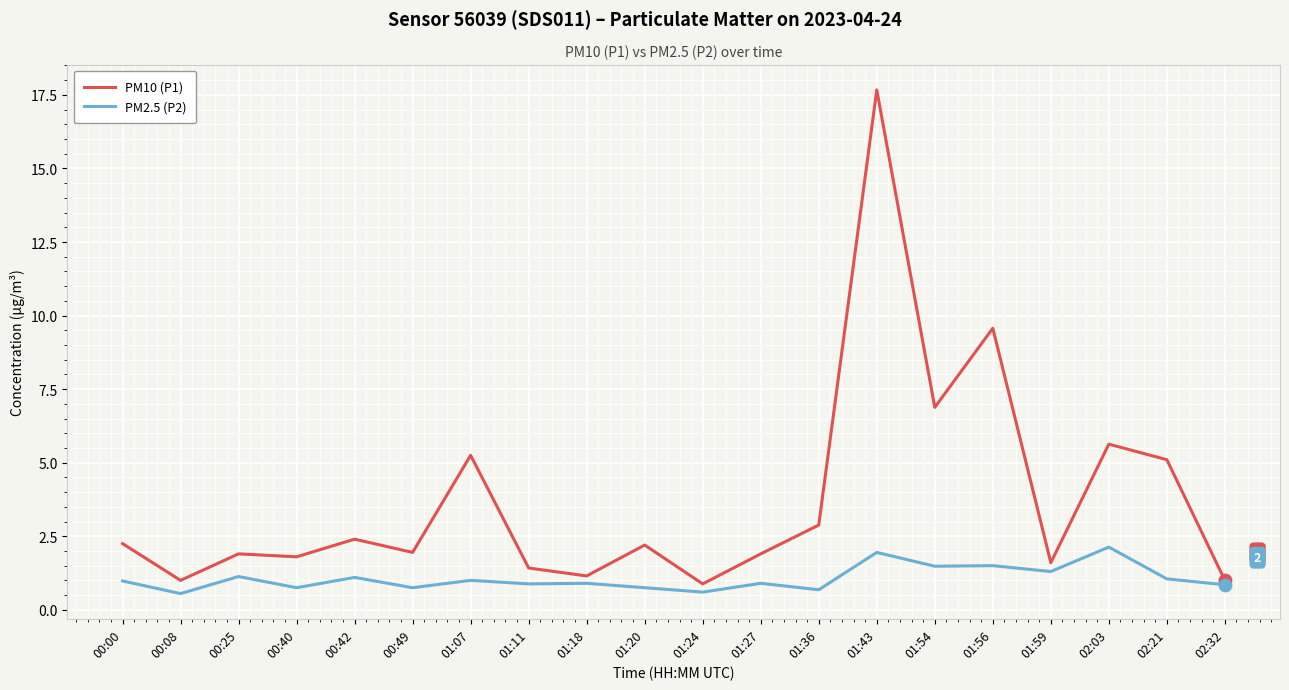

What is the total value across all series at 00:42?

3.5